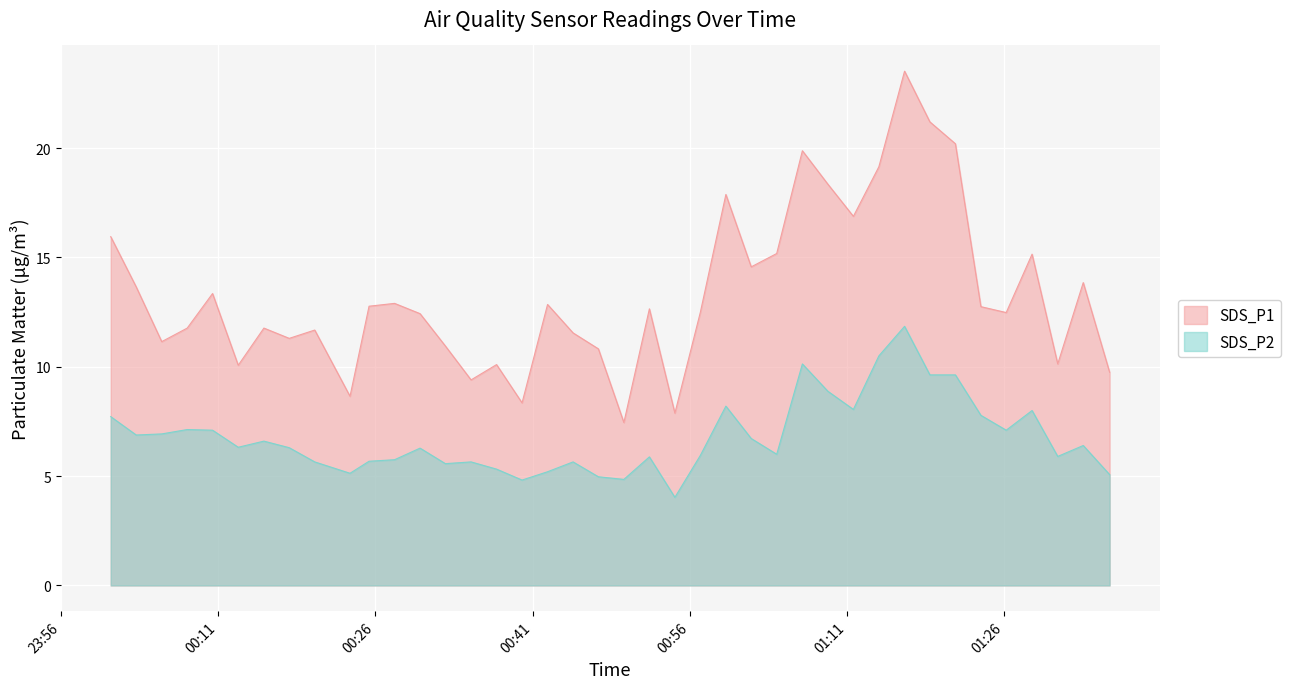

Which series changed the most between 2022/04/02 00:47:17 and 2022/04/02 01:21:21?

SDS_P1